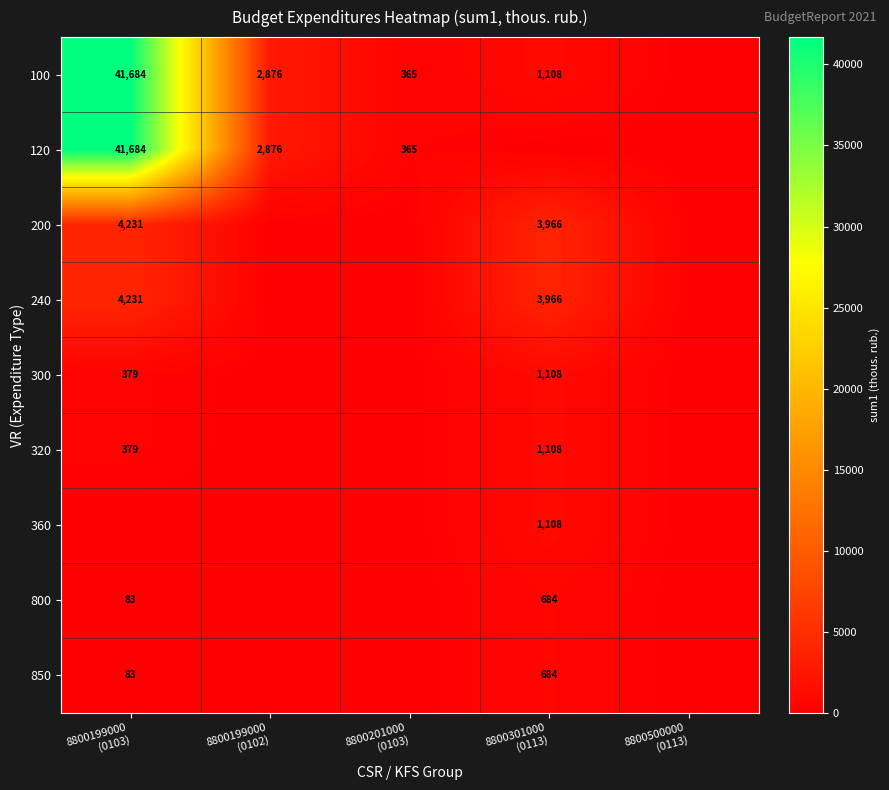

Which series has the largest total across all categories?

100